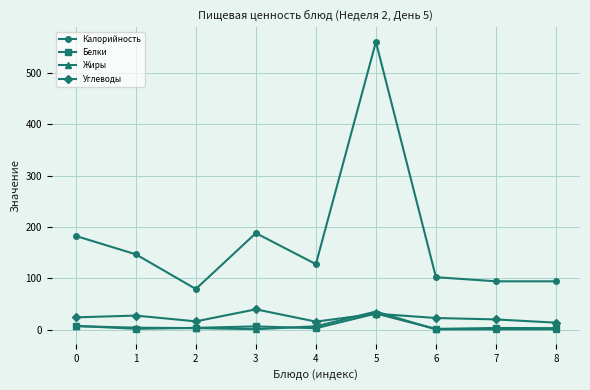

At which category is the sum across all series the highest?

5